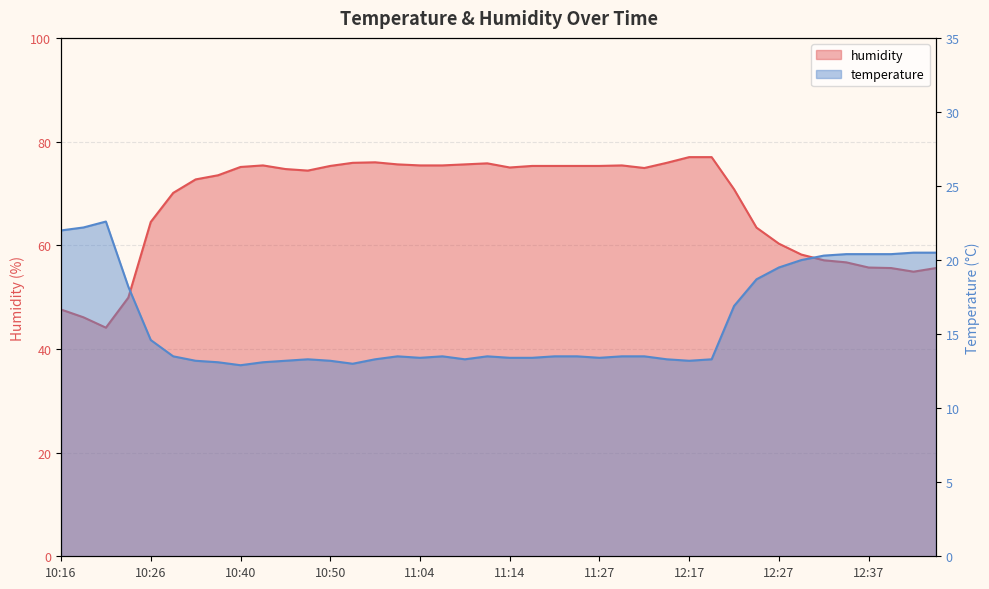

At which label is humidity closest to 60?

12:27